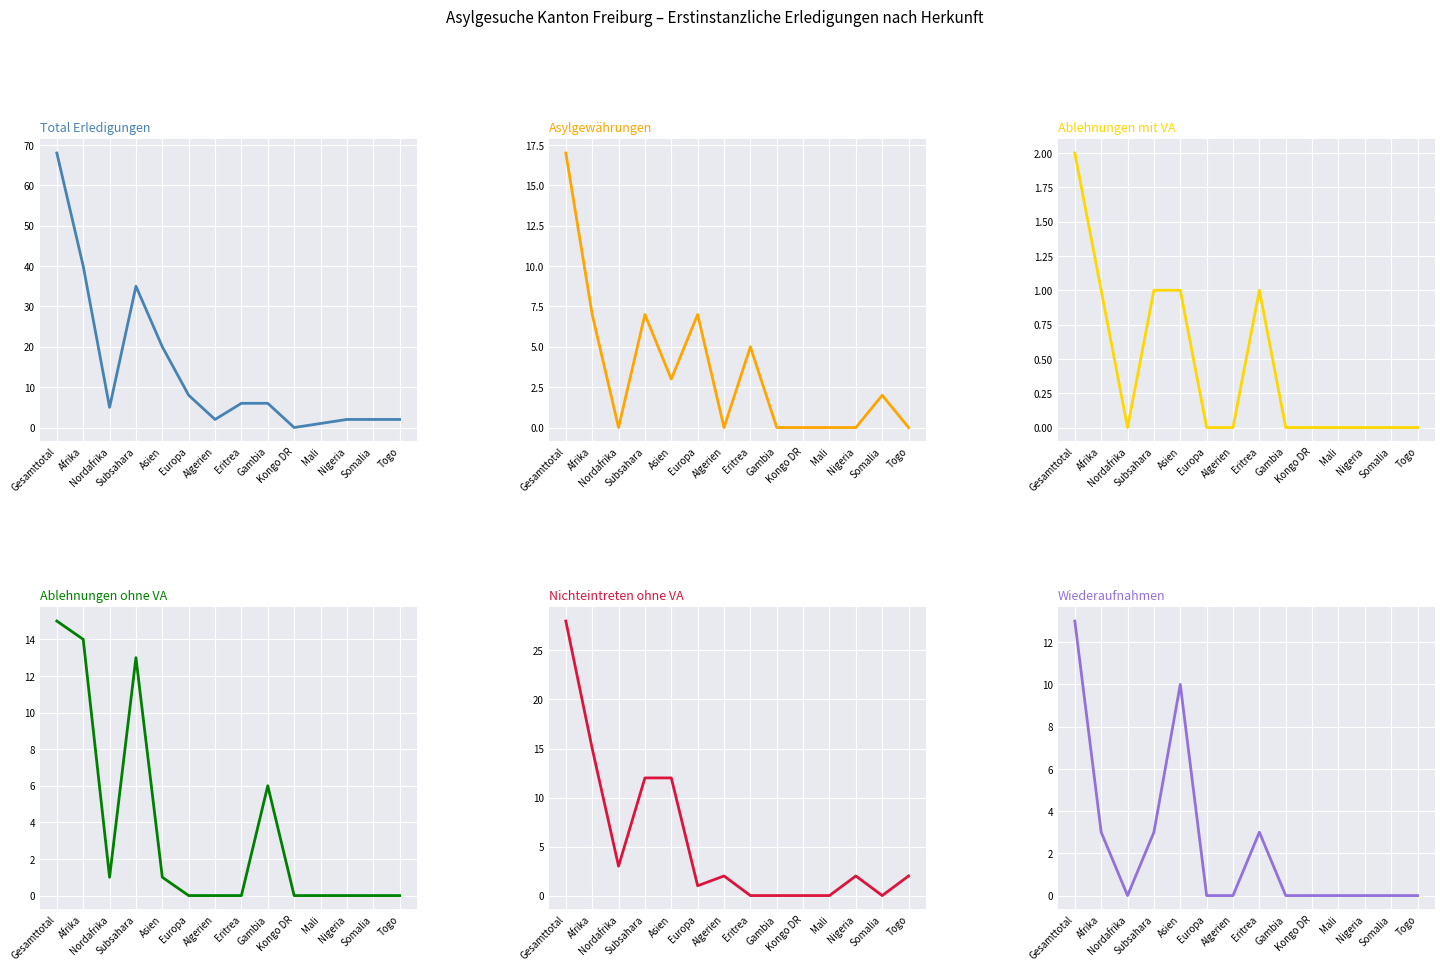

What are all the series names shown in the legend?

Total Erledigungen, Asylgewährungen, Ablehnungen mit VA, Ablehnungen ohne VA, Nichteintreten ohne VA, Wiederaufnahmen